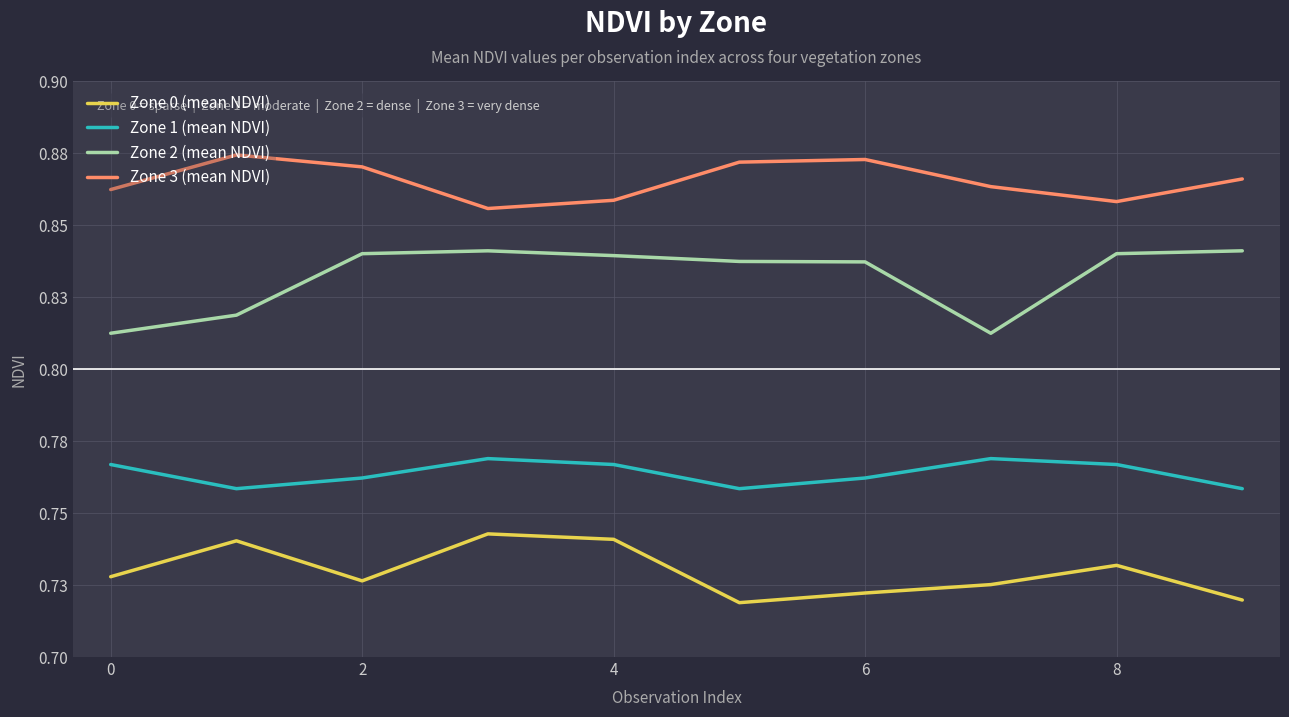

What are all the series names shown in the legend?

Zone 0 (mean NDVI), Zone 1 (mean NDVI), Zone 2 (mean NDVI), Zone 3 (mean NDVI)